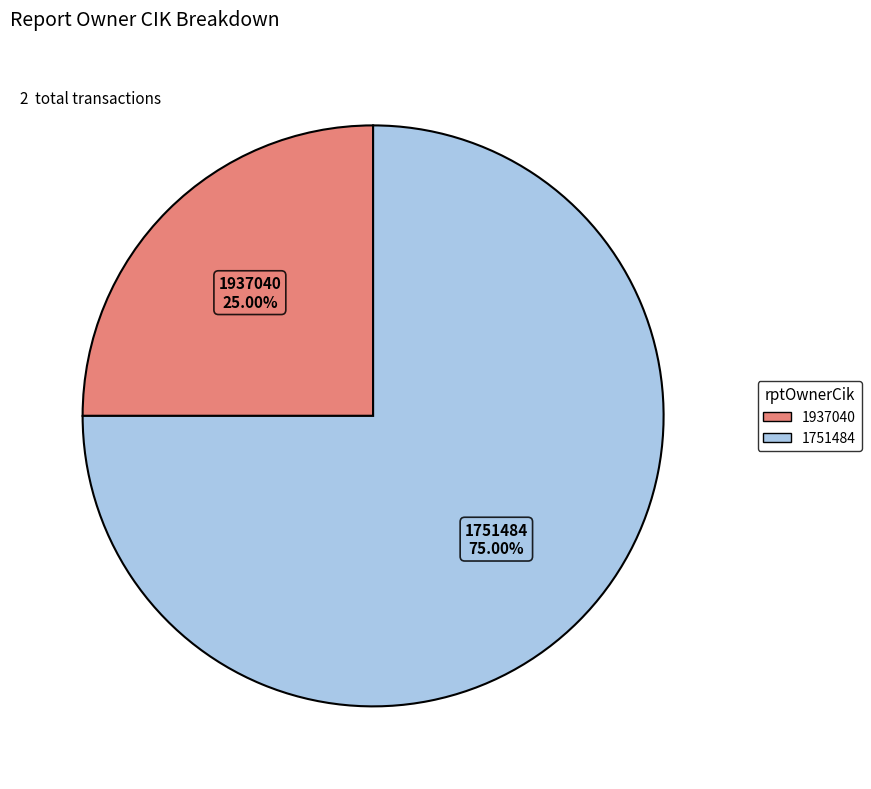

Which slice is the smallest?

1937040